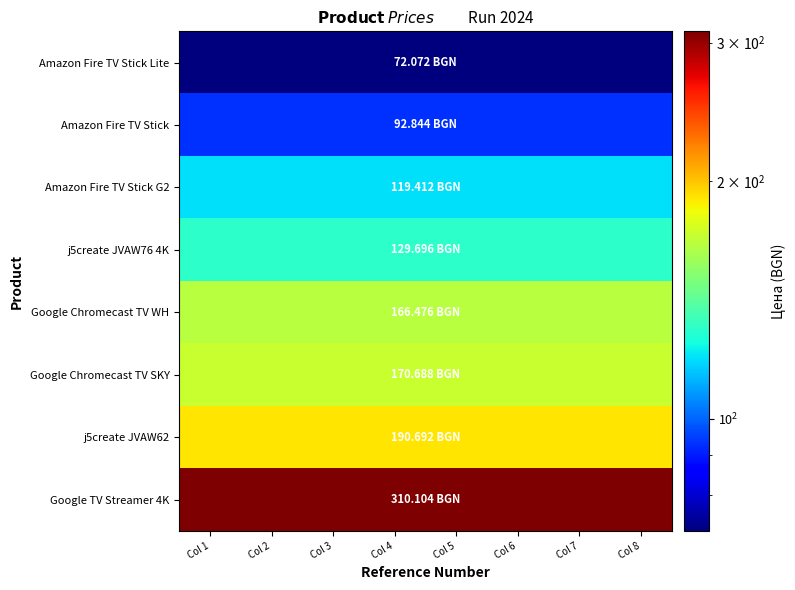

Rank the series at Col 7 from lowest to highest value.

Amazon Fire TV Stick Lite, Amazon Fire TV Stick, Amazon Fire TV Stick G2, j5create JVAW76 4K, Google Chromecast TV WH, Google Chromecast TV SKY, j5create JVAW62, Google TV Streamer 4K